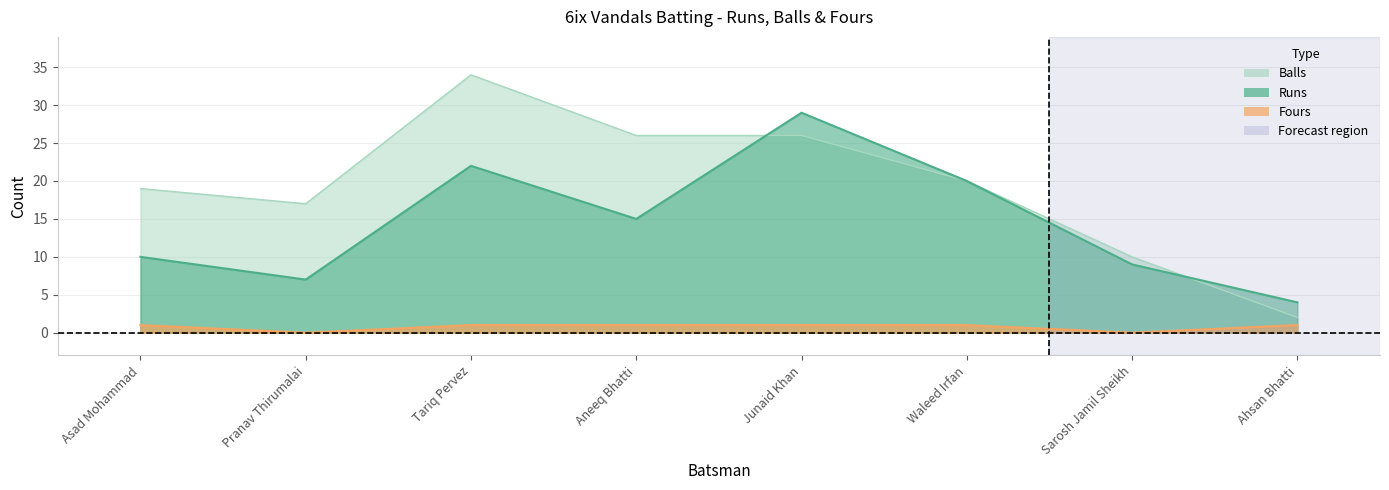

True or false: Runs and Fours intersect in this chart.

False